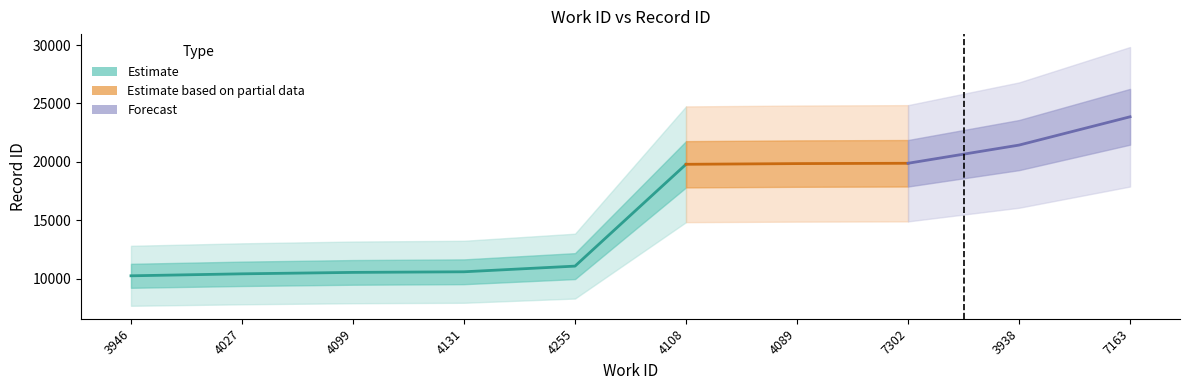

Reading right to left, list all the values displayed in this chart.

work_id: 7163=7163	3938=3938	7302=7302	4089=4089	4108=4108	4255=4255	4131=4131	4099=4099	4027=4027	3946=3946
id: 7163=23860	3938=21440	7302=19885	4089=19857	4108=19798	4255=11089	4131=10604	4099=10552	4027=10430	3946=10261